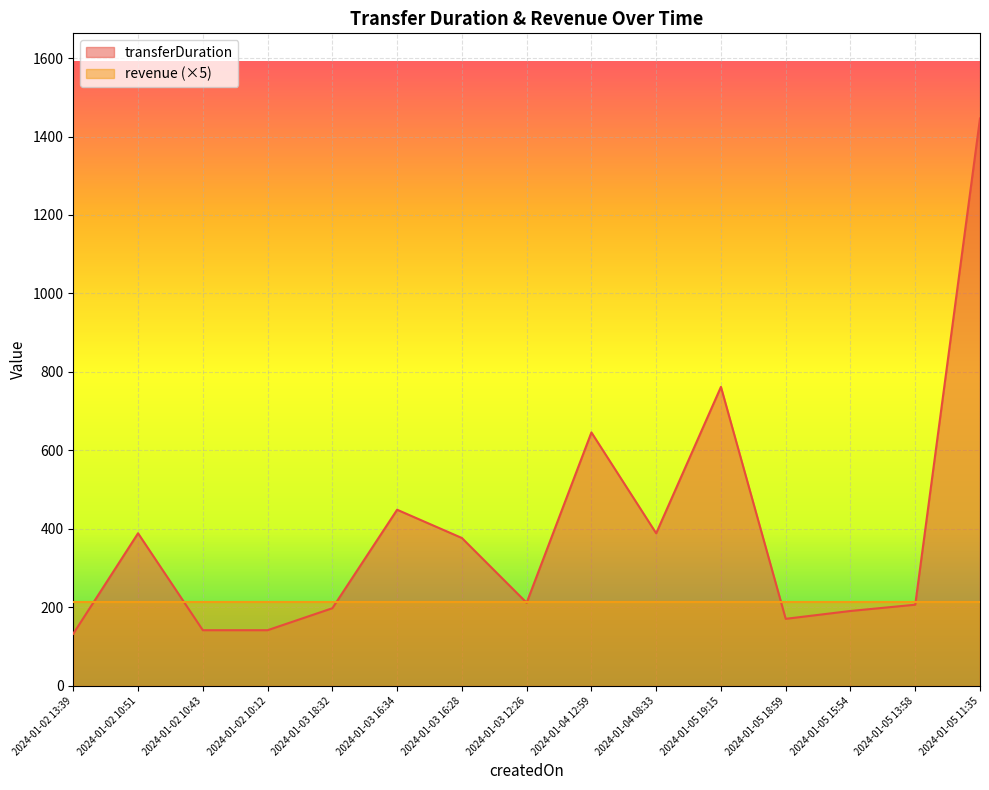

Approximately how many times larger is the value at 2024-01-05 18:59 compared to 2024-01-02 10:43?

1.2